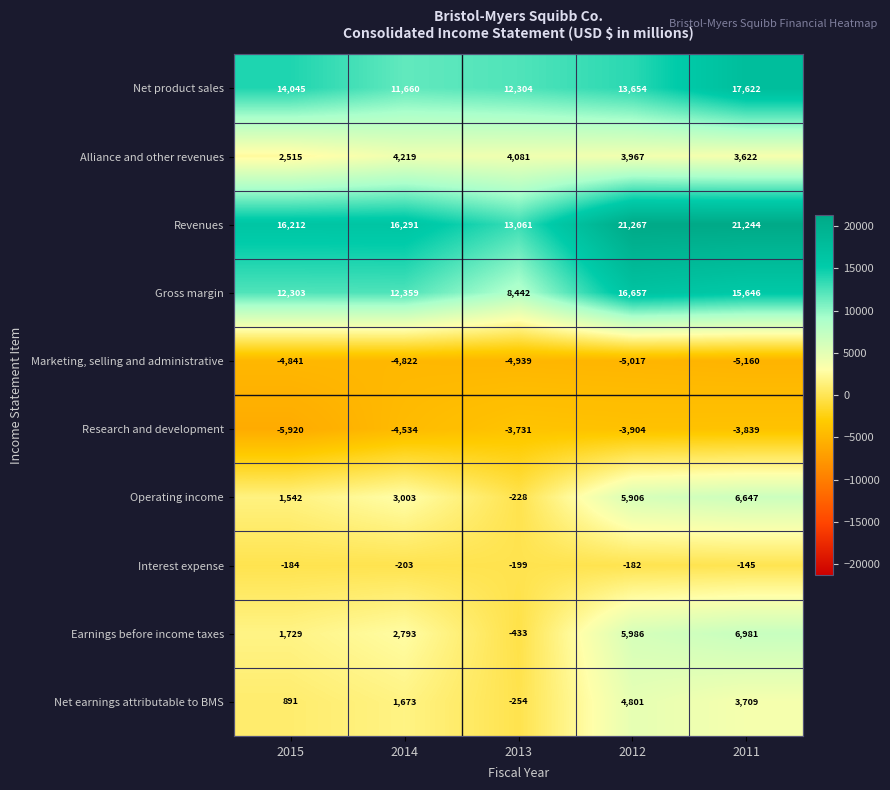

Between 2013 and 2012, which series saw the biggest shift?

Gross margin